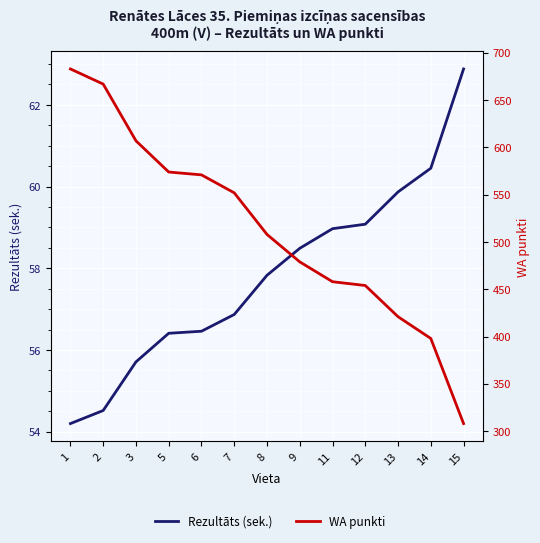

What is the smallest value displayed?

54.2